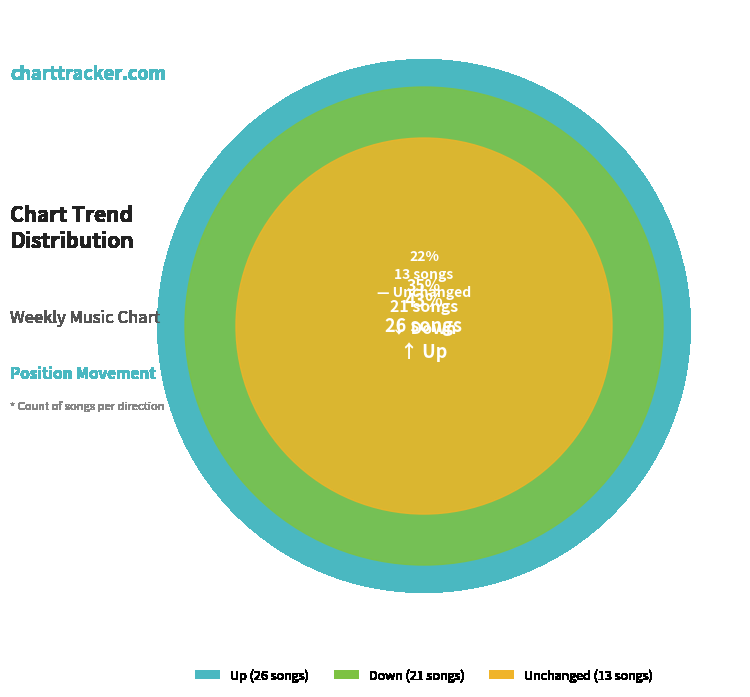

True or false: down accounts for 35% of the total.

True